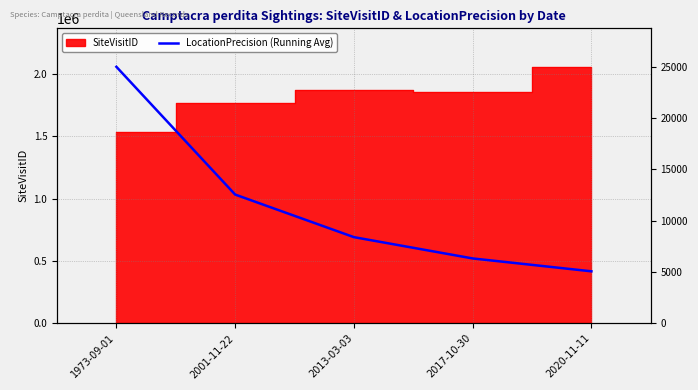

List the labels in order of value, smallest first.

2020-11-11, 2017-10-30, 2013-03-03, 2001-11-22, 1973-09-01